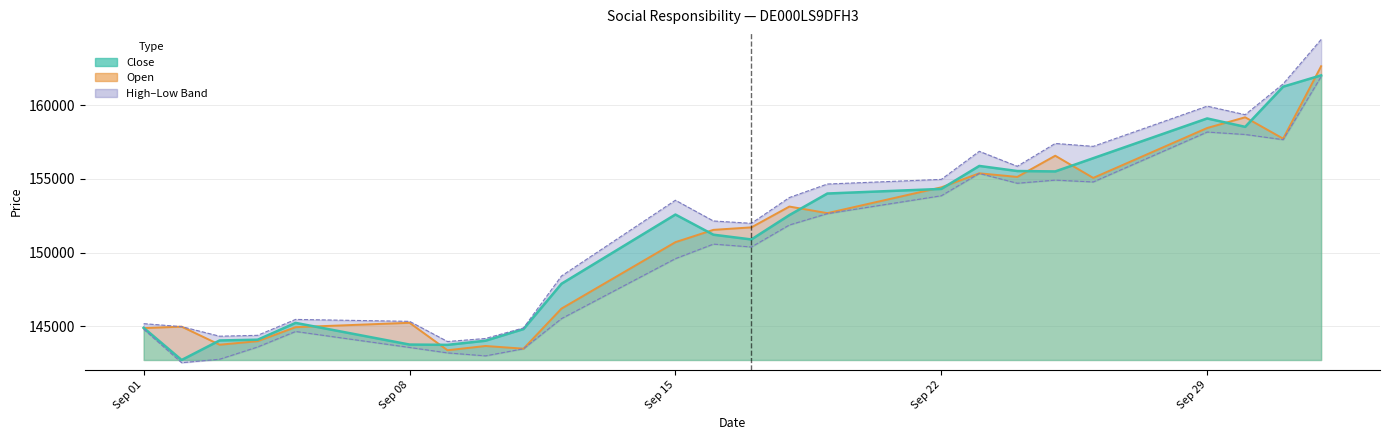

At which category does Low reach its first local valley?

02.09.2025